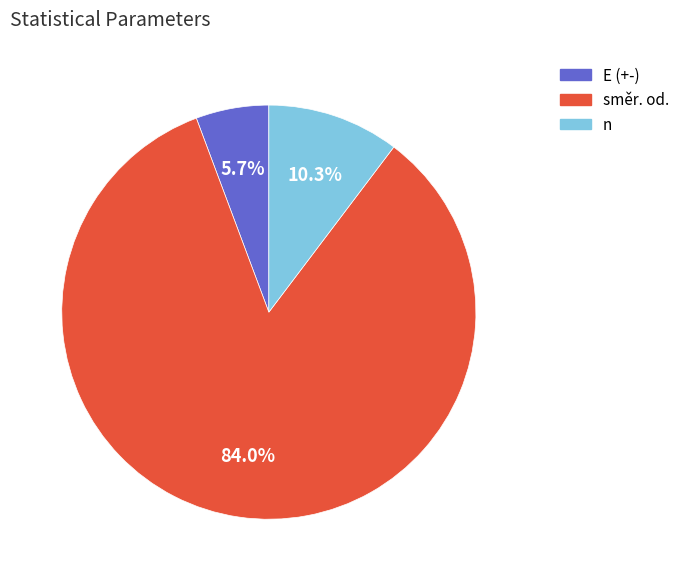

Is směr. od. the majority of the pie?

Yes